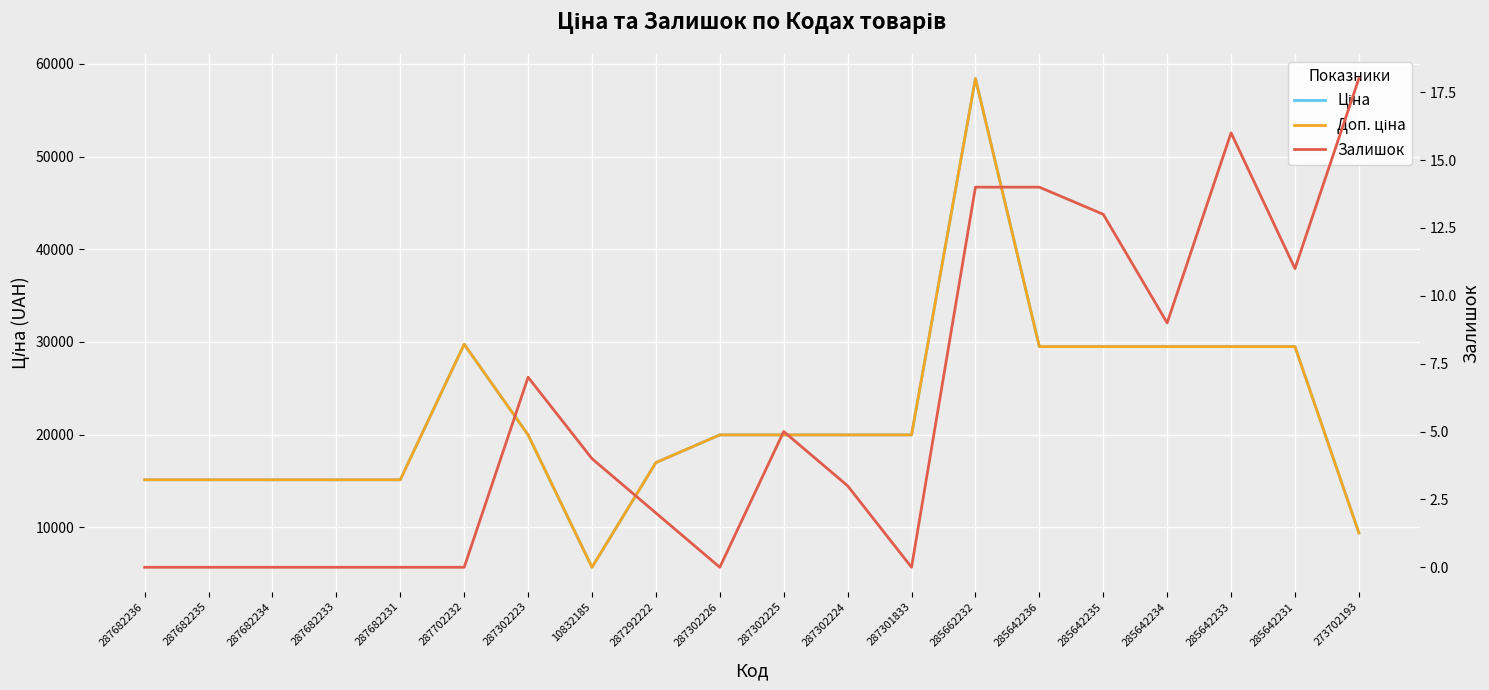

What value does the Ціна series have at 287301833?

19964.2